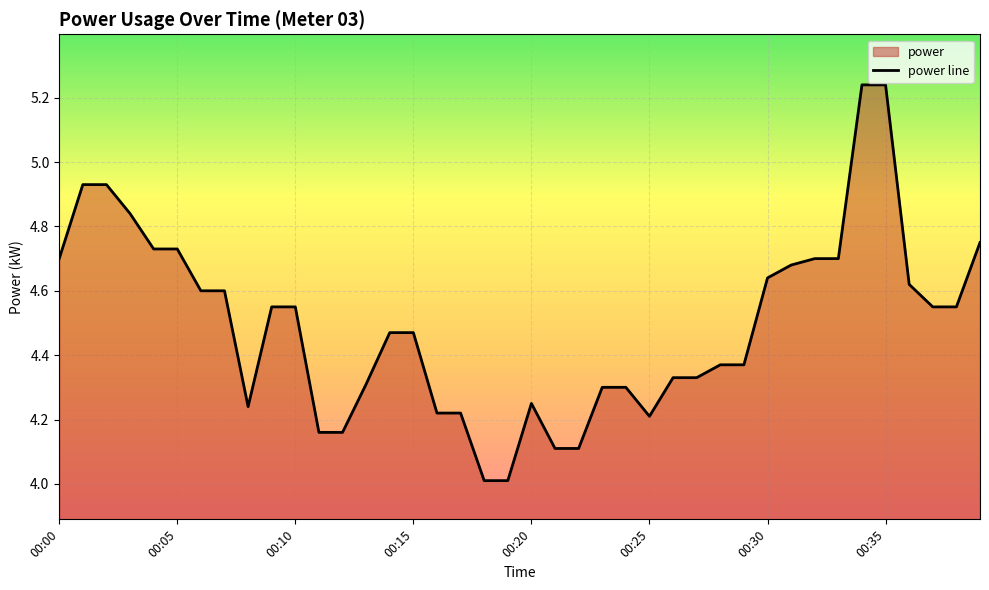

What is the smallest value displayed?

4.0